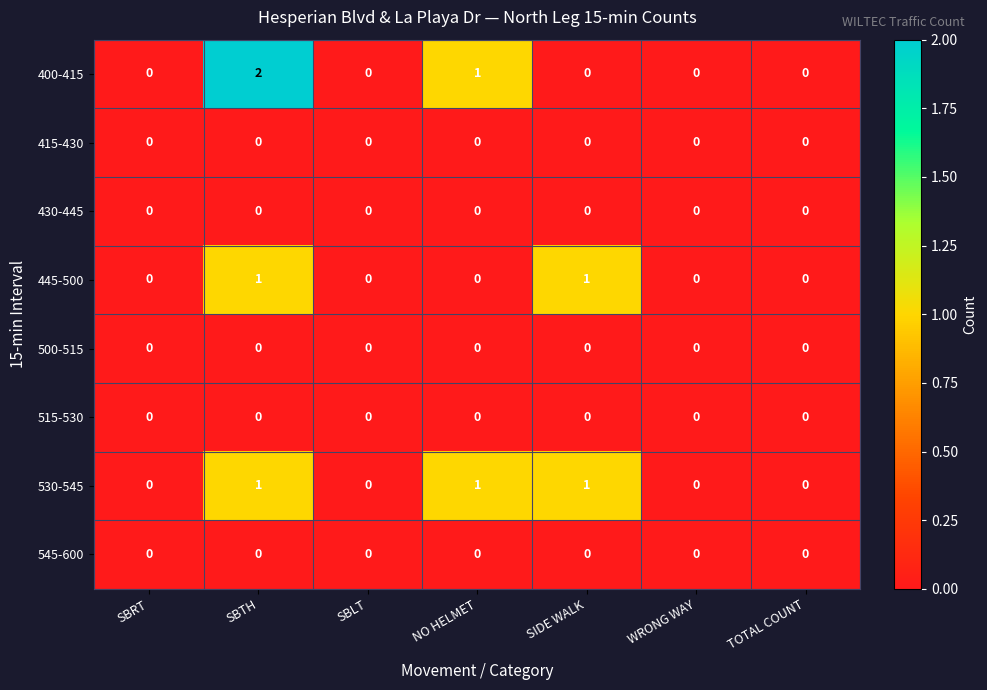

Which label corresponds to the largest value in the chart?

SBTH